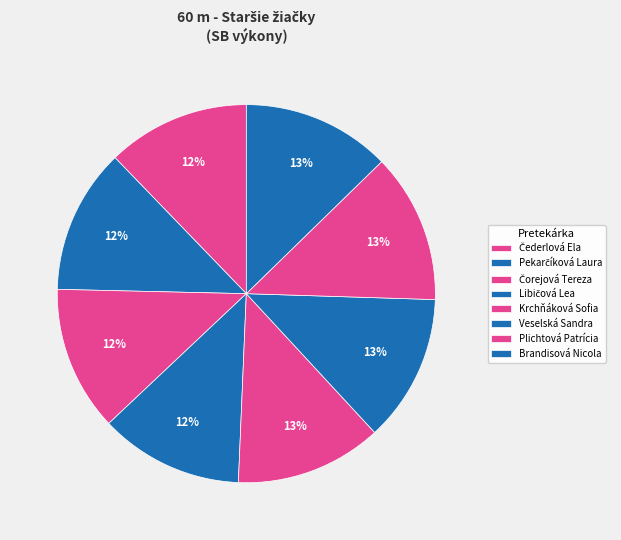

Rank the categories by value from lowest to highest.

Čederlová Ela, Libičová Lea, Čorejová Tereza, Pekarčíková Laura, Krchňáková Sofia, Veselská Sandra, Brandisová Nicola, Plichtová Patrícia